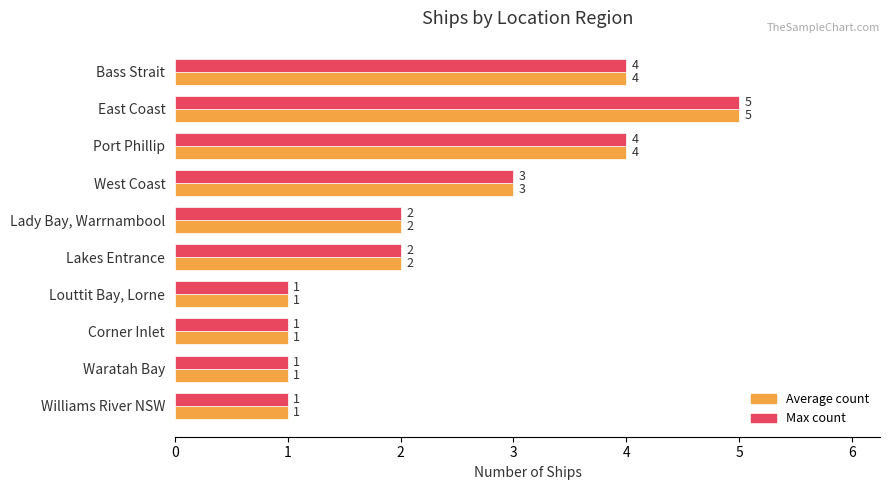

How many values in the Average count series are below 2?

4